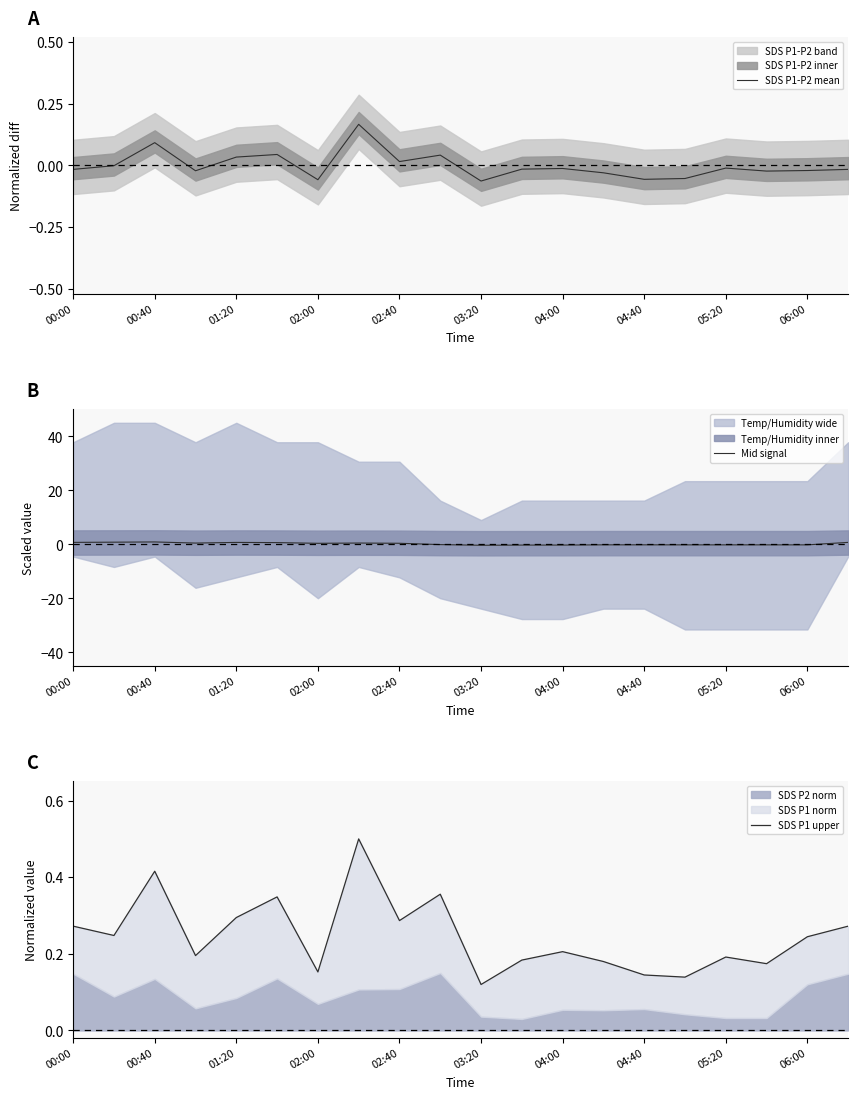

What is the difference between the SDS P1-P2 mean values at 00:40 and 04:00?

0.1